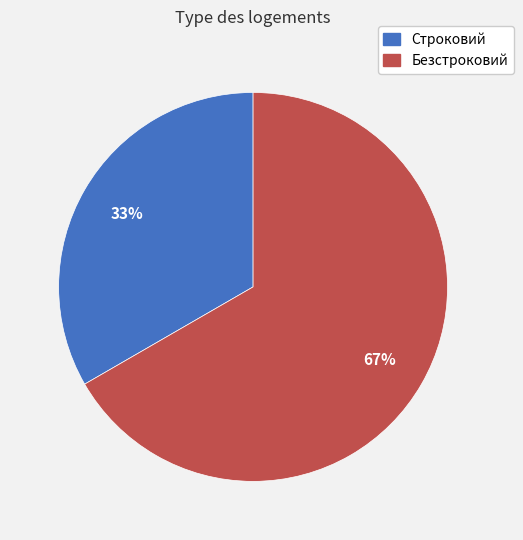

Which category has the biggest portion of the pie?

Безстроковий